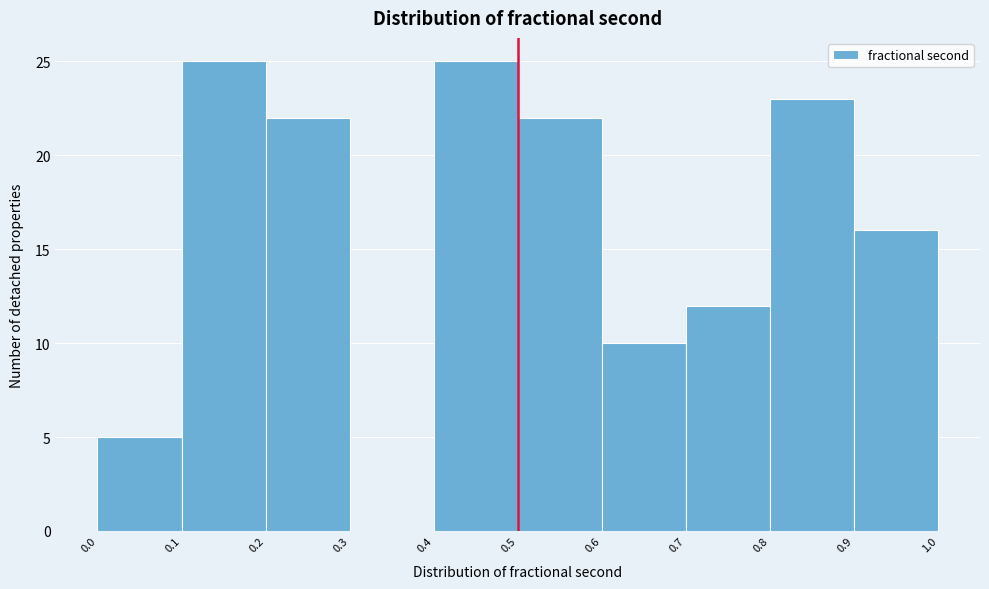

Reading left to right, list every bar in this chart as the range it spans on the x-axis followed by its height. The values are not printed on the chart, so give them approximately, as read against the axis.

0.0 to 0.1: 5
0.1 to 0.2: 25
0.2 to 0.3: 22
0.3 to 0.4: 0
0.4 to 0.5: 25
0.5 to 0.6: 22
0.6 to 0.7: 10
0.7 to 0.8: 12
0.8 to 0.9: 23
0.9 to 1.0: 16